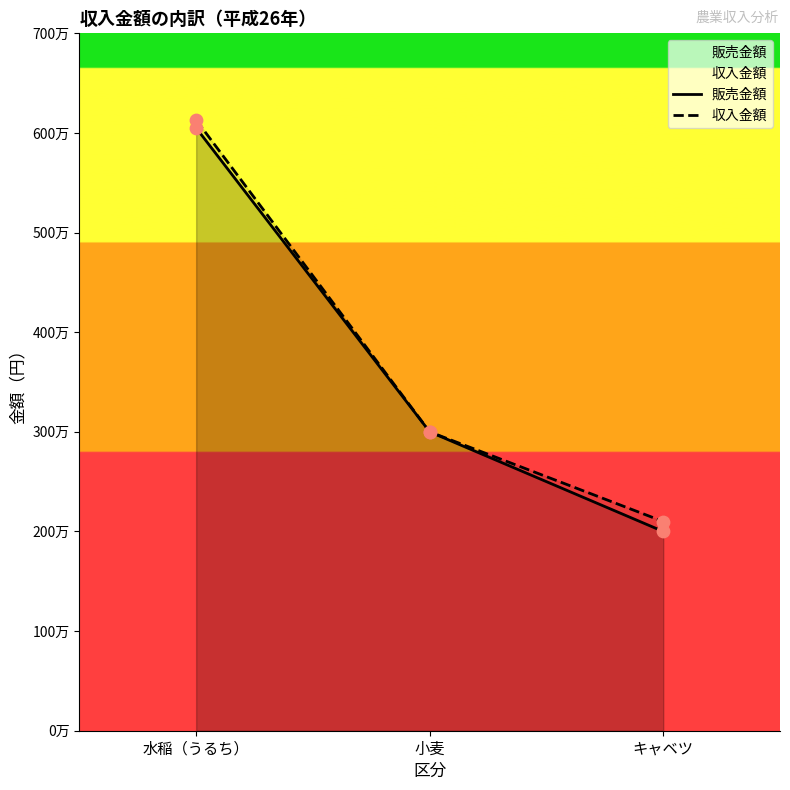

Which series contains the highest Y value?

収入金額